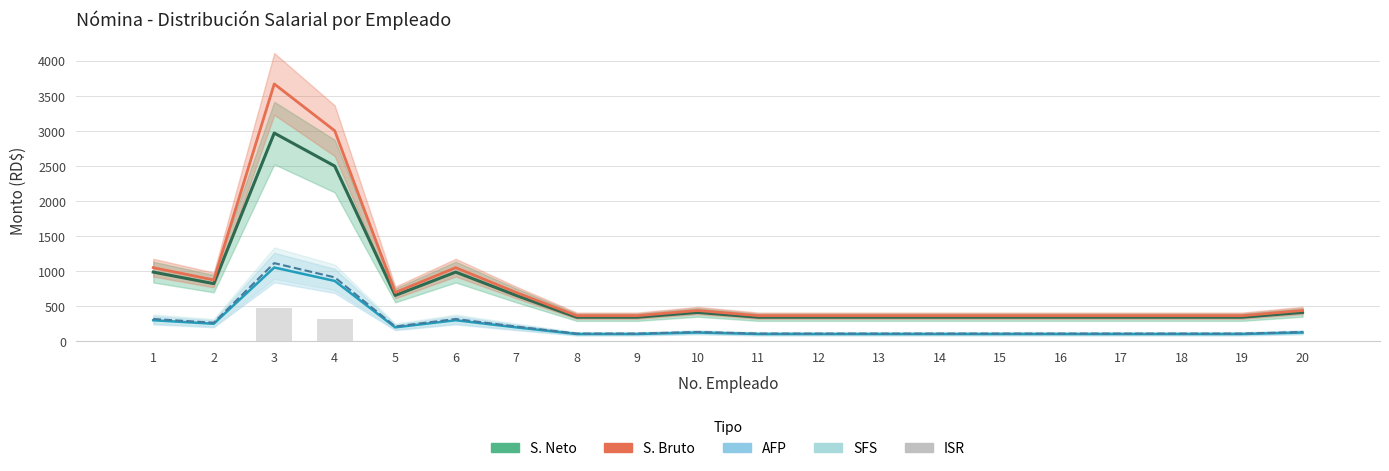

What is the total value across all series at 10?

1113.2